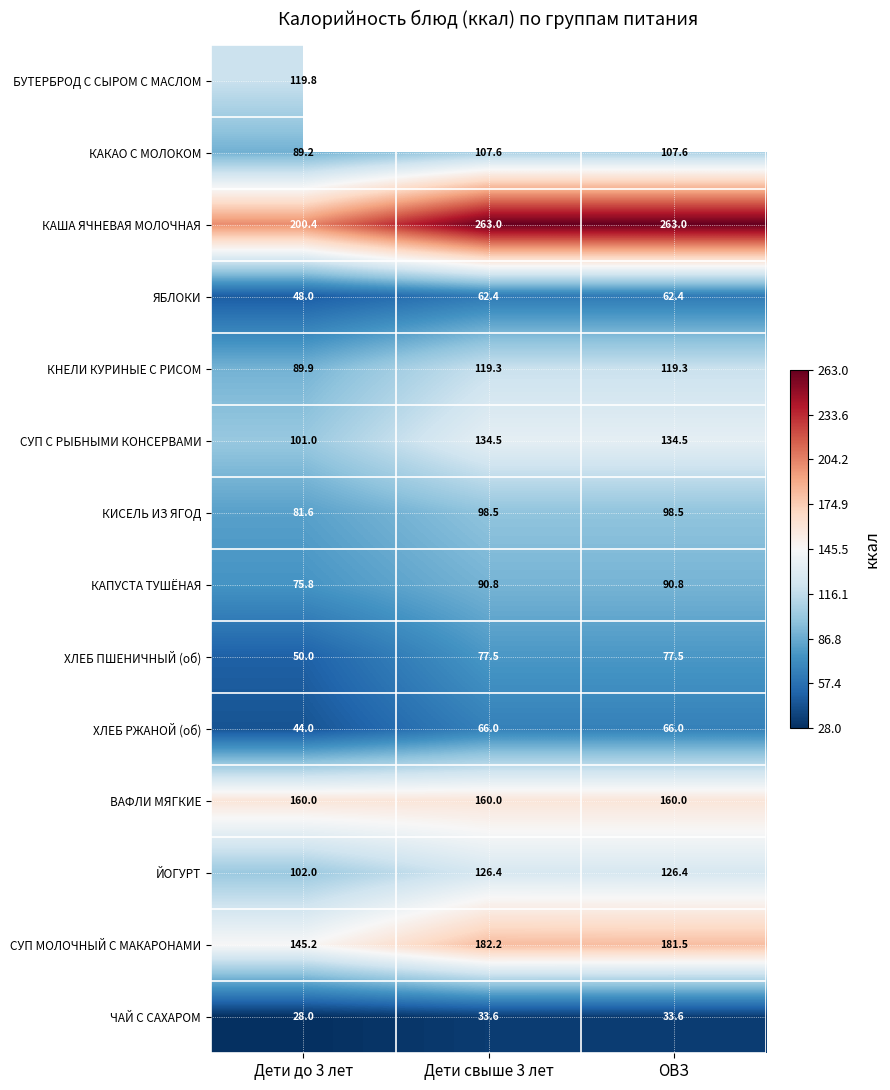

Is the value of ВАФЛИ МЯГКИЕ at Дети до 3 лет greater than the value of ХЛЕБ РЖАНОЙ (об) at Дети свыше 3 лет?

Yes